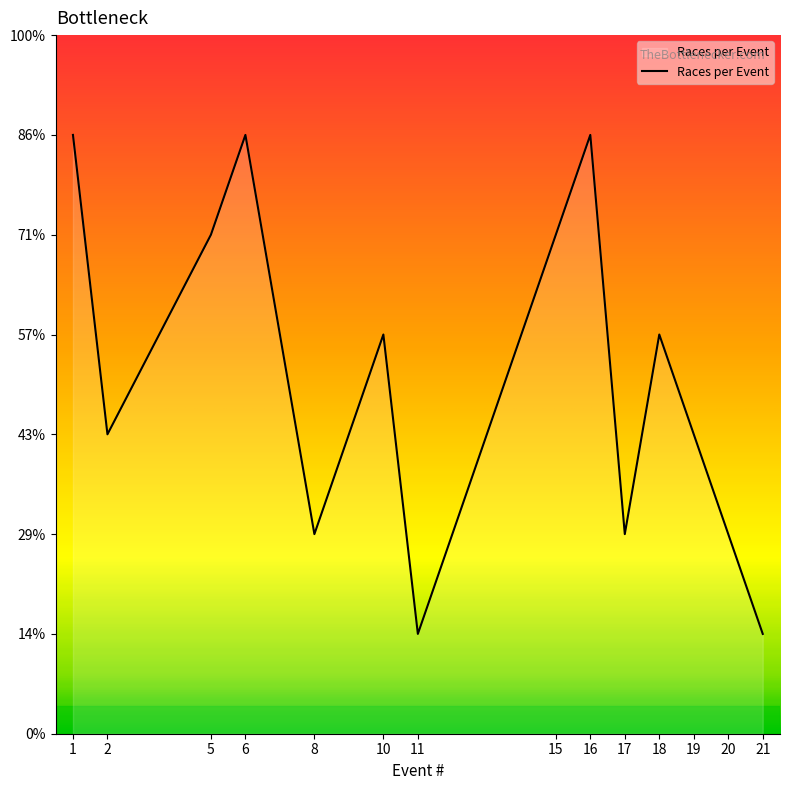

Does the chart have visible grid lines?

No